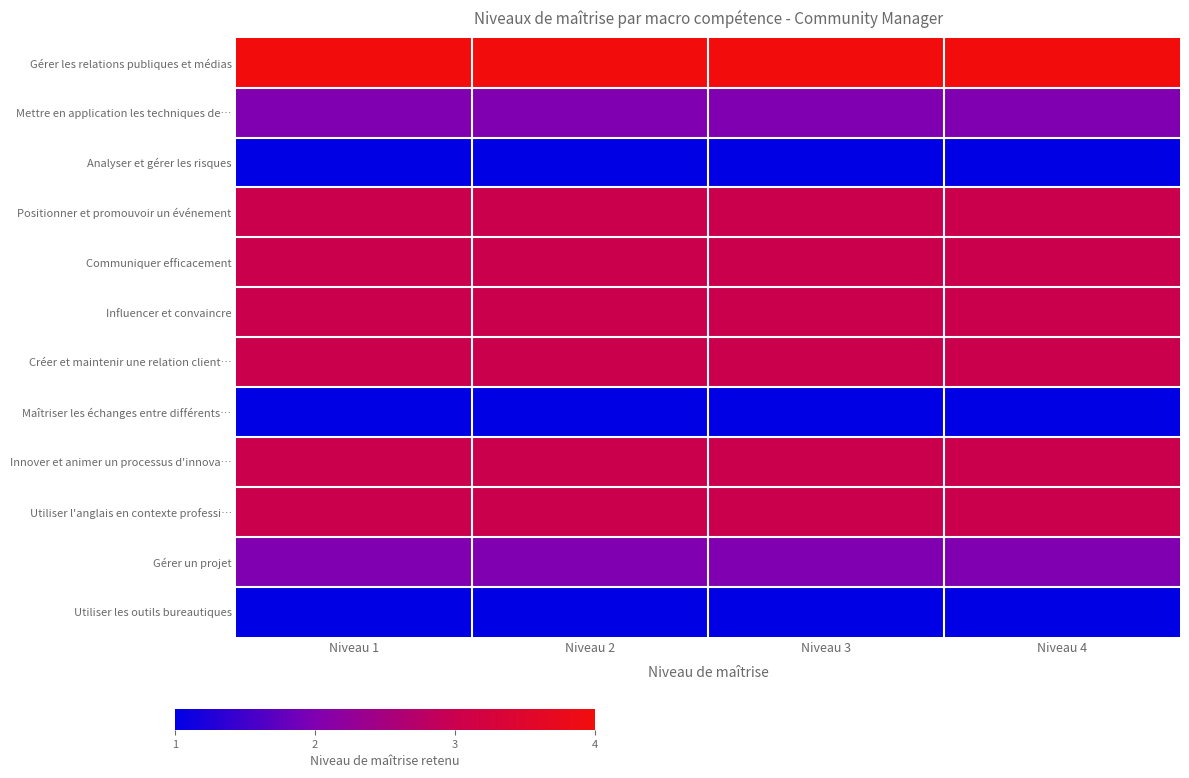

List the series in order of their peak value, lowest first.

Analyser et gérer les risques, Maîtriser les échanges entre différents…, Utiliser les outils bureautiques, Mettre en application les techniques de…, Gérer un projet, Positionner et promouvoir un événement, Communiquer efficacement, Influencer et convaincre, Créer et maintenir une relation client…, Innover et animer un processus d'innova…, Utiliser l'anglais en contexte professi…, Gérer les relations publiques et médias